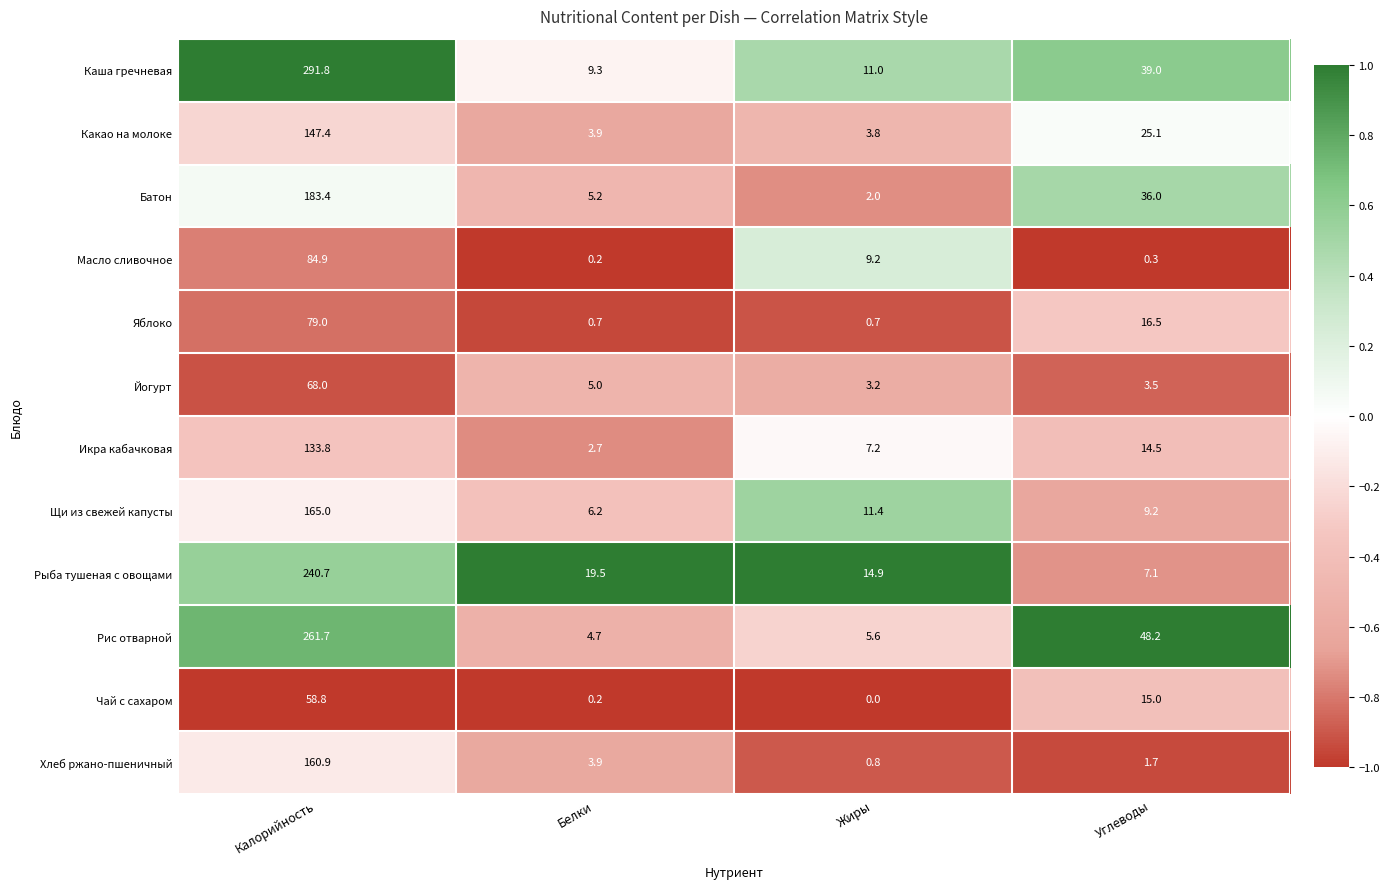

Which series changed the most between Белки and Углеводы?

Рис отварной